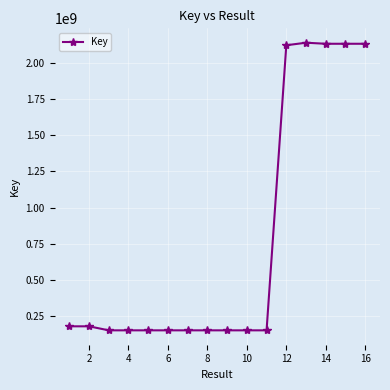

What is the average value?

774648750